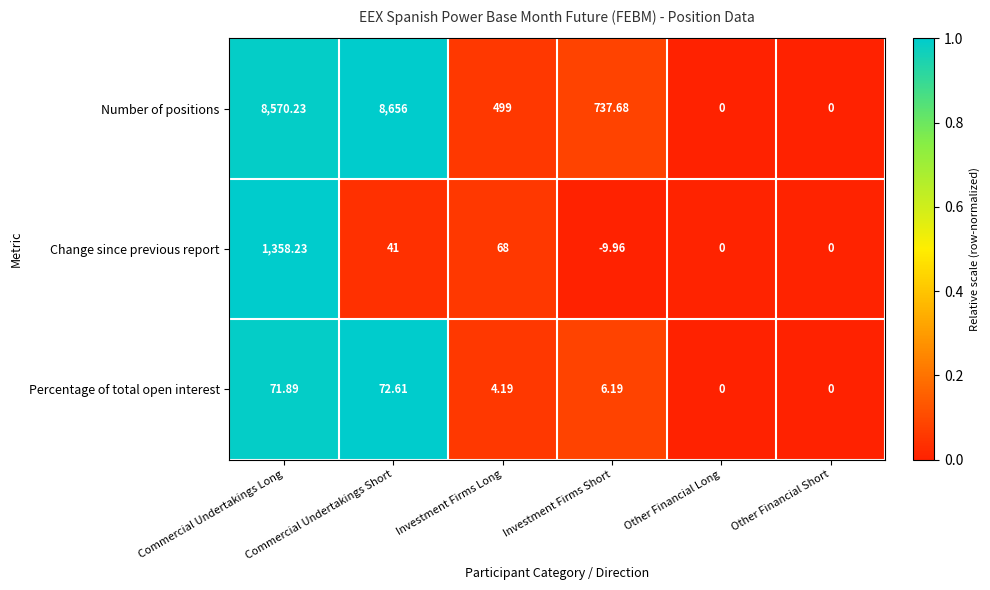

Which series has the largest total across all categories?

Number of positions